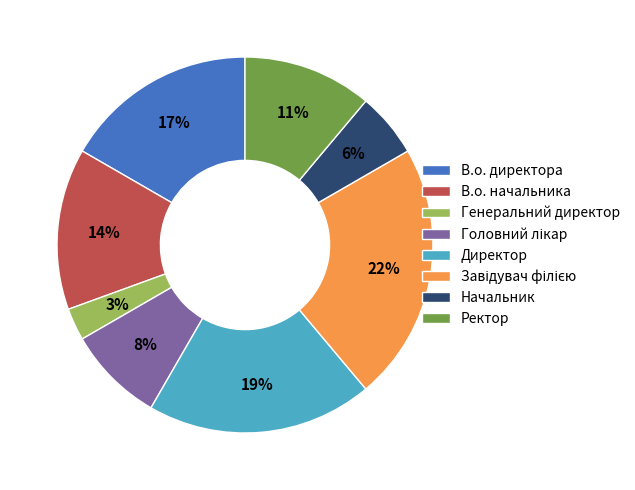

What is the smallest slice in the pie chart?

Генеральний директор